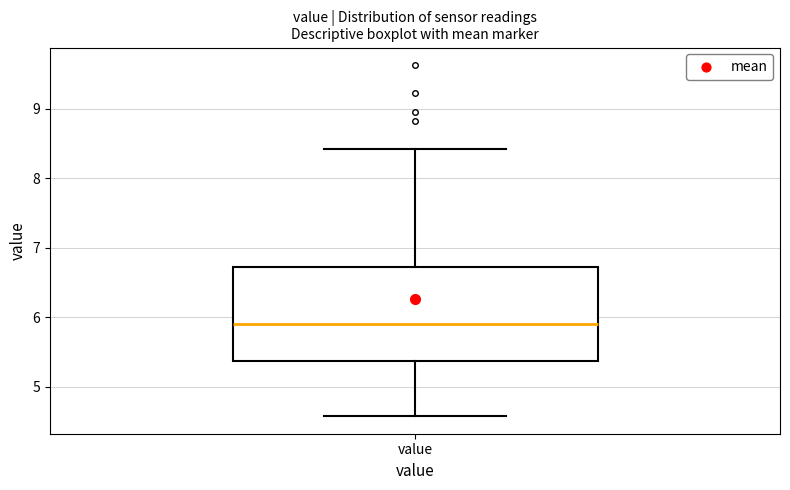

Transcribe this box plot: give where the median line is, the range the box spans, and where the two whiskers end, as read against the y-axis. The values are not printed on the chart, so give them approximately, as read against the axis.

median 5.9, box 5.4 to 6.7, whiskers 4.6 to 8.4